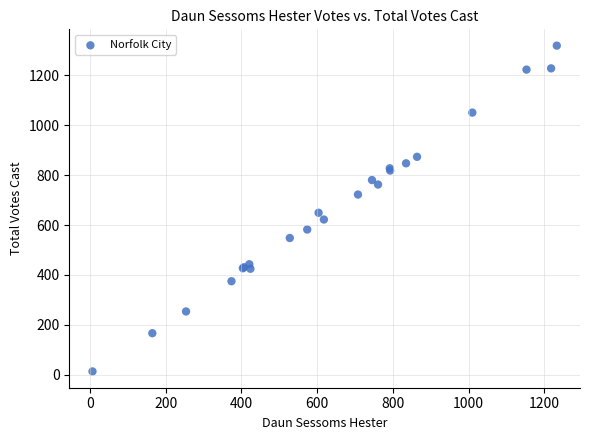

What Y value in the scatter plot is closest to 666?

649